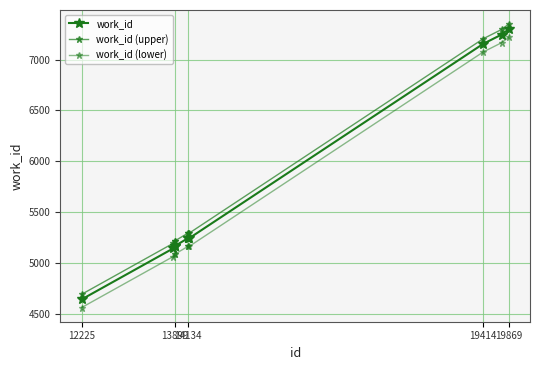

How many distinct data groups are displayed?

3